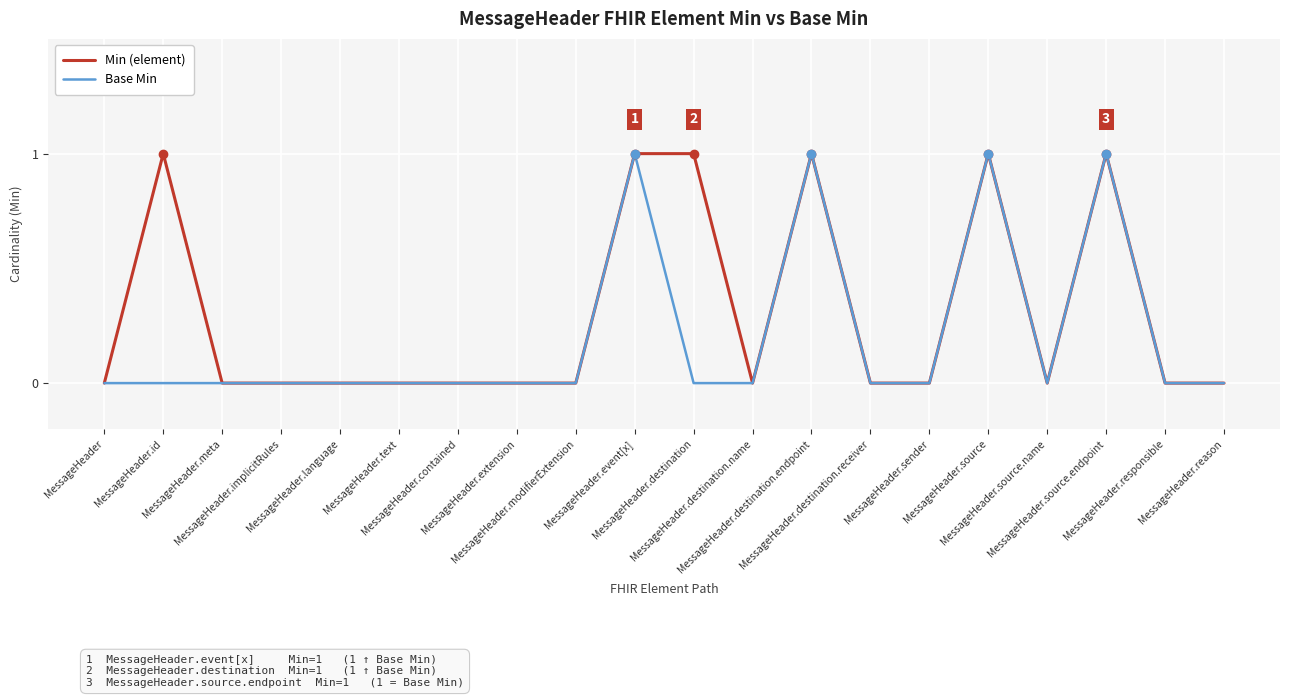

How many lines are shown in the chart?

2